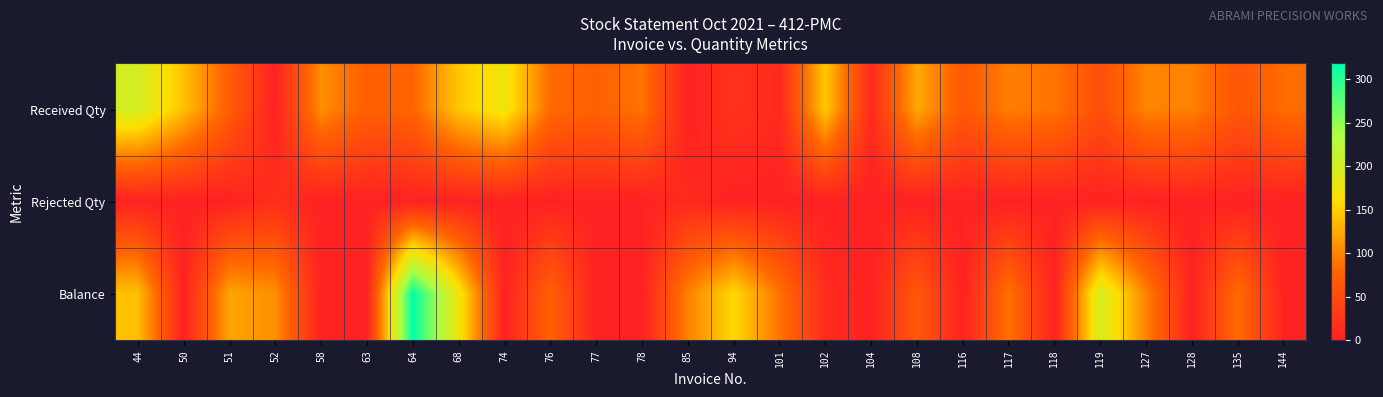

Reading left to right, list all the values displayed in this chart.

Received Qty: 44=200	50=140	51=70	52=0	58=107	63=72	64=78	68=144	74=174	76=82	77=74	78=89	85=0	94=20	101=9	102=146	104=11	108=124	116=64	117=96	118=89	119=53	127=100	128=98	135=60	144=84
Rejected Qty: 44=0	50=0	51=0	52=15	58=0	63=0	64=0	68=0	74=0	76=0	77=0	78=0	85=10	94=0	101=0	102=0	104=0	108=0	116=0	117=0	118=0	119=0	127=0	128=0	135=0	144=0
Balance: 44=140	50=0	51=122	52=107	58=0	63=0	64=318	68=174	74=0	76=74	77=0	78=0	85=98	94=157	101=89	102=11	104=0	108=64	116=0	117=89	118=0	119=198	127=98	128=0	135=84	144=0